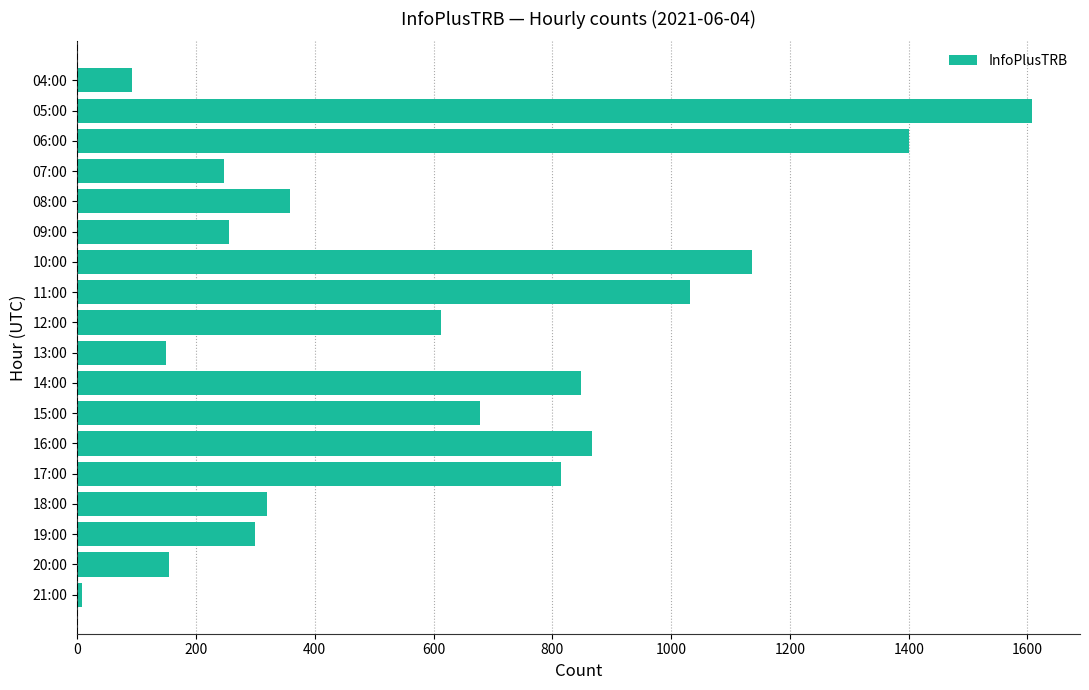

Does the chart contain any negative values?

No